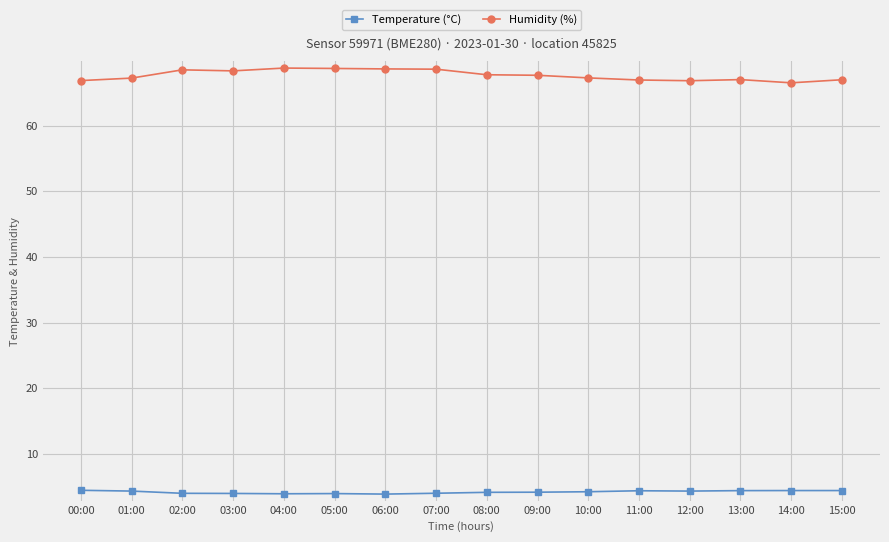

What is the approximate value of Temperature (°C) at 12:00?

4.3